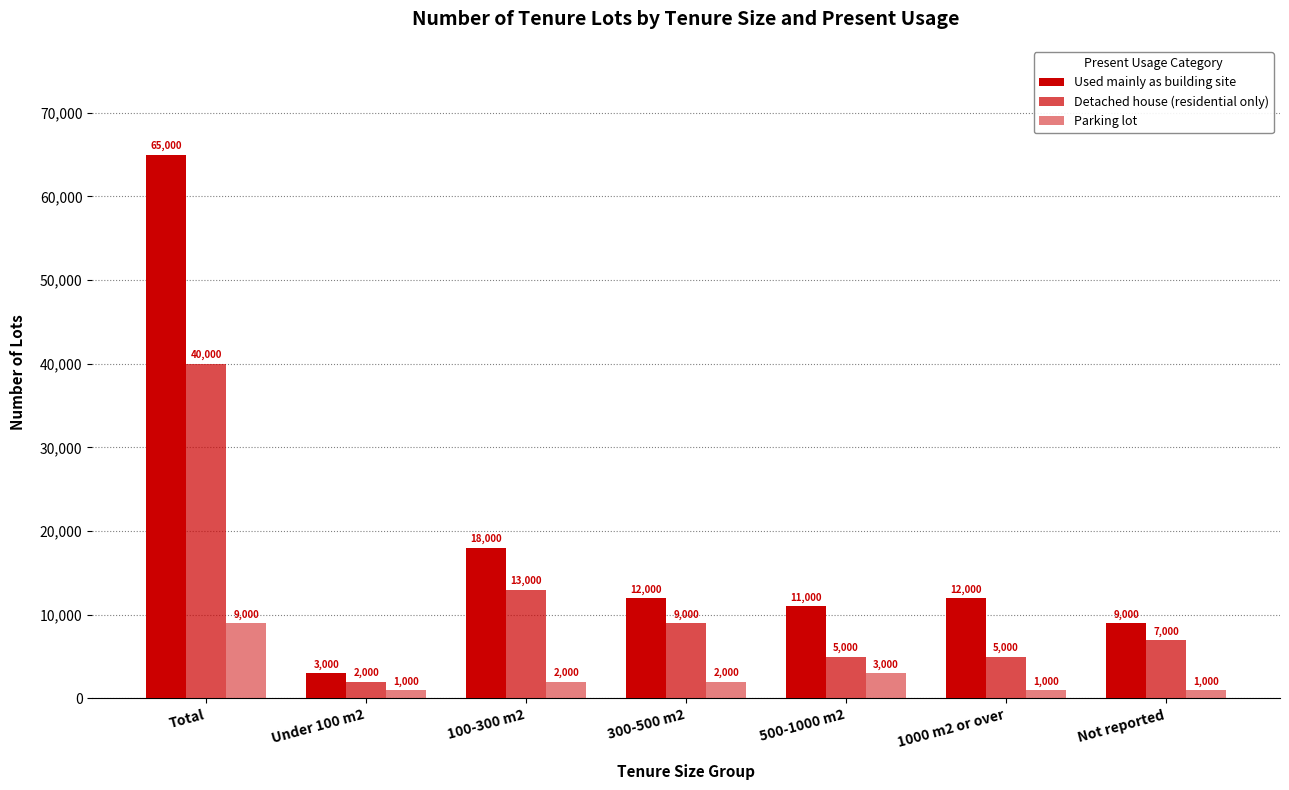

Which series has the widest spread of values?

Used mainly as building site